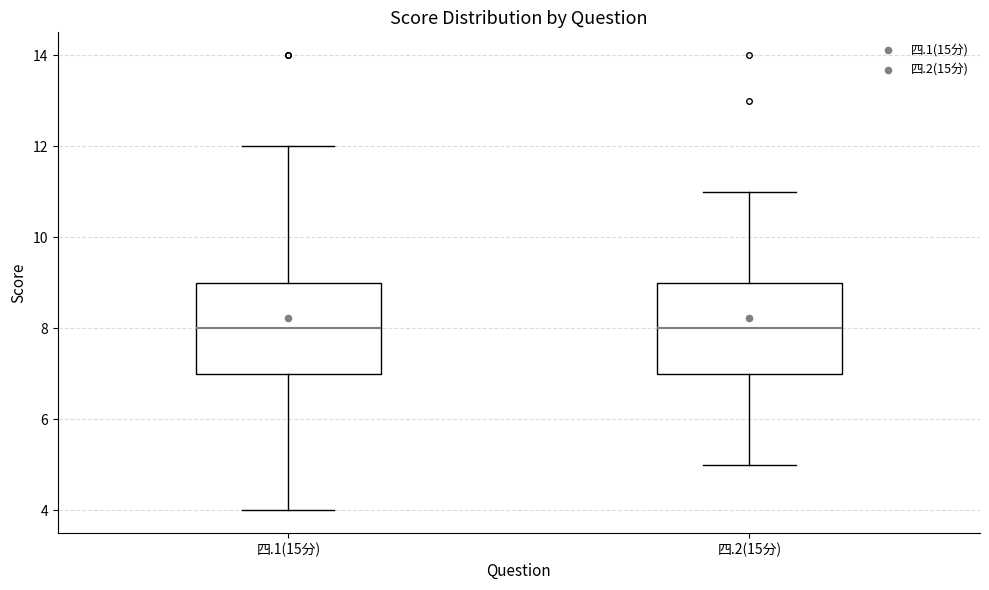

Reading left to right, read every box against the y-axis: the position of its median line, the range the box covers, and the ends of its whiskers. The values are not printed on the chart, so give them approximately, as read against the axis.

四.1(15分): median 8, box 7 to 9, whiskers 4 to 12
四.2(15分): median 8, box 7 to 9, whiskers 5 to 11